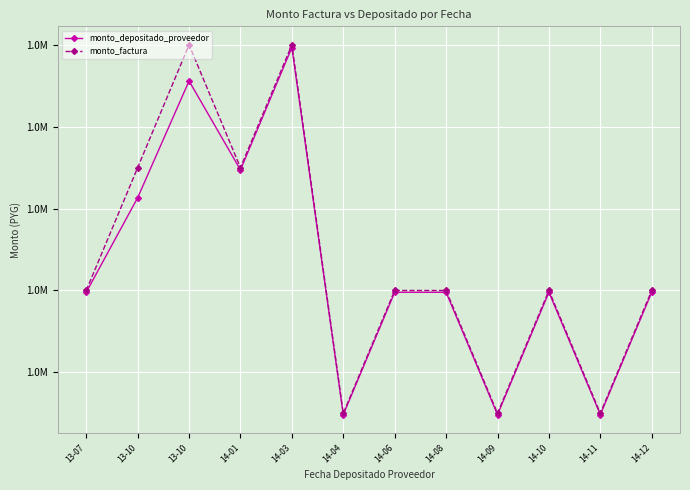

Between 14-03 and 13-10, which is larger?

14-03